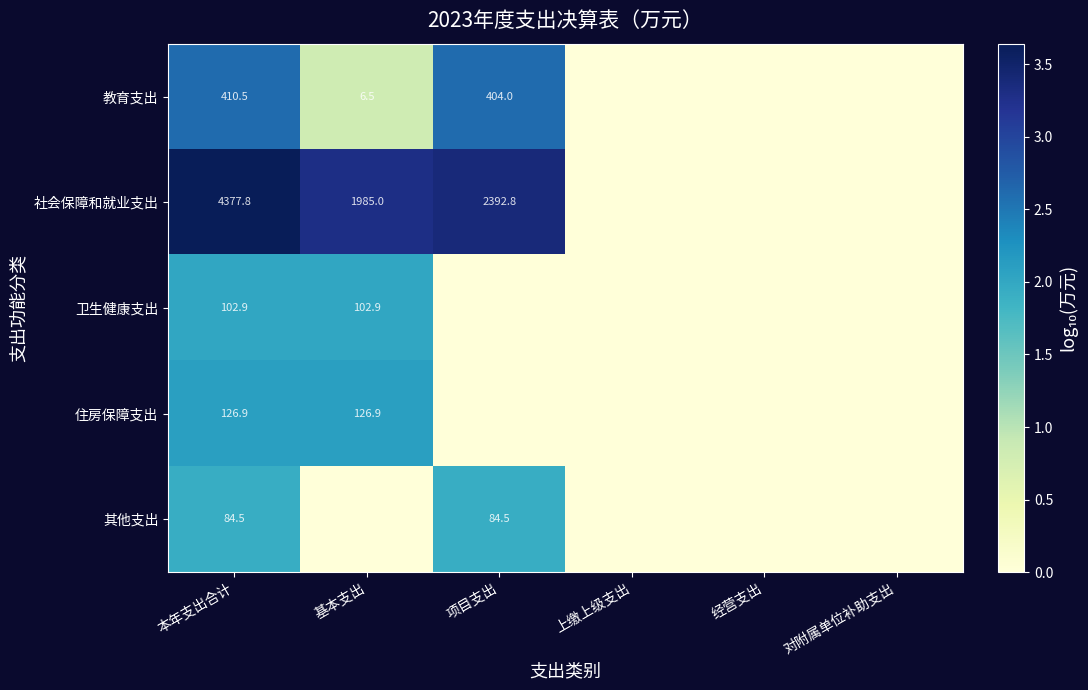

True or false: 社会保障和就业支出 has a value of 1581.8 at 本年支出合计.

False